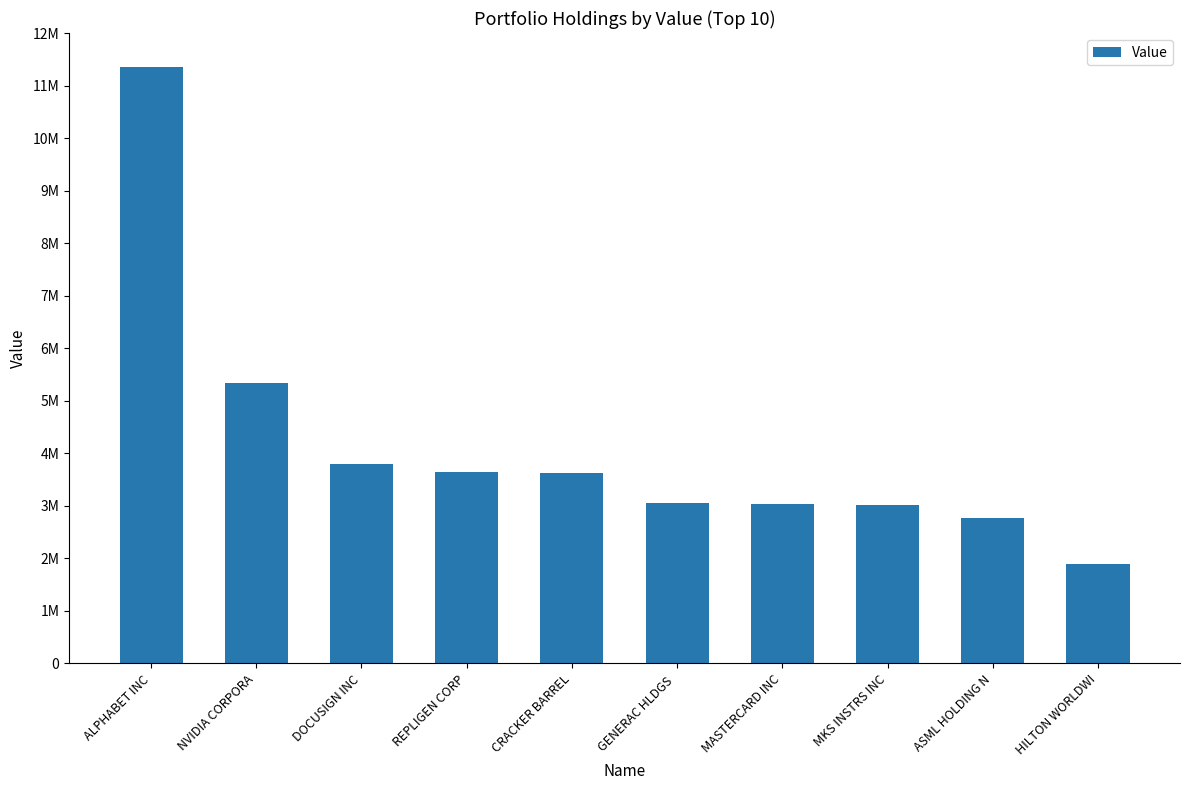

Are the bars horizontal?

No